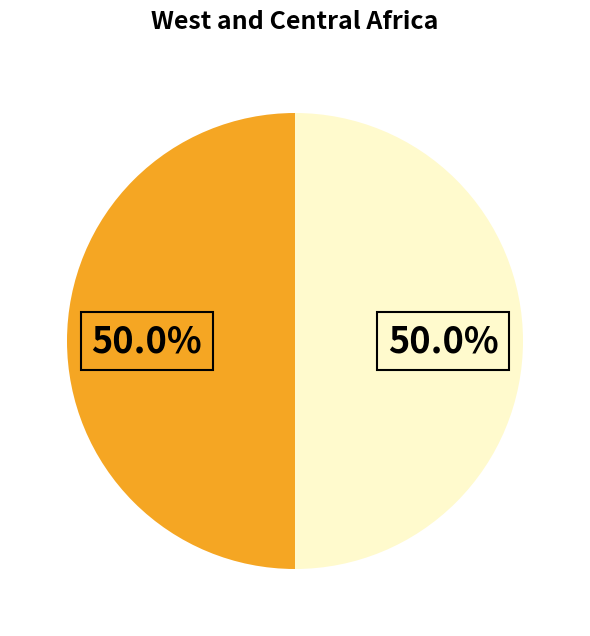

How many slices are in this pie chart?

2